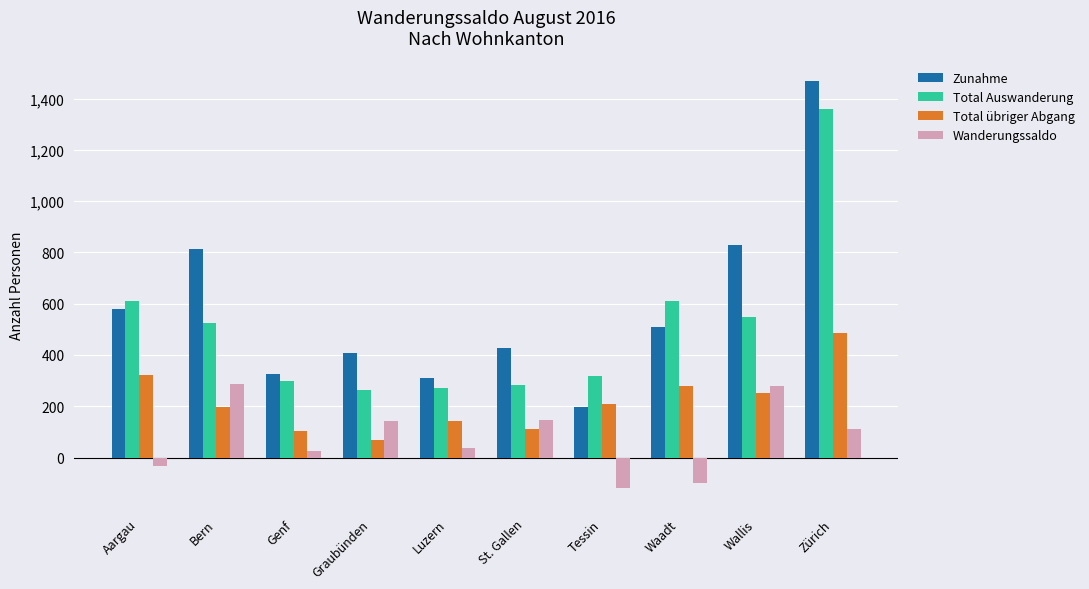

Rank the series at Luzern from lowest to highest value.

Wanderungssaldo, Total übriger Abgang, Total Auswanderung, Zunahme